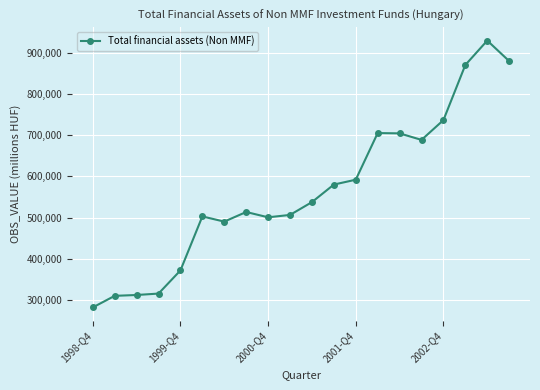

What is the difference between the maximum and second lowest values?

619998